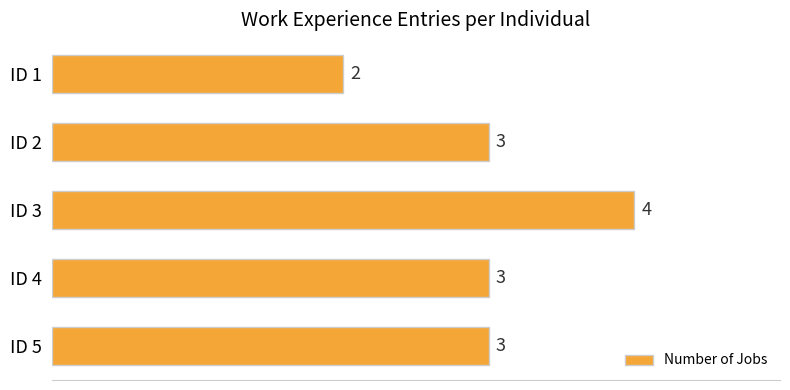

What is the value of the 4th bar from the top?

3